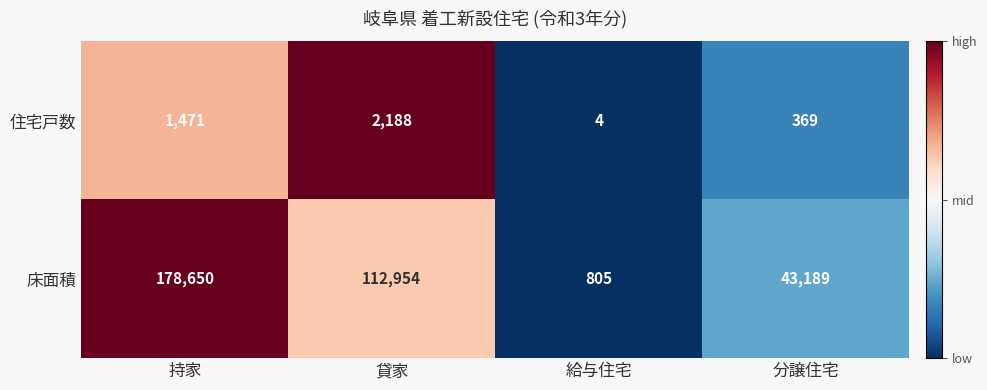

Which series has the widest spread of values?

床面積